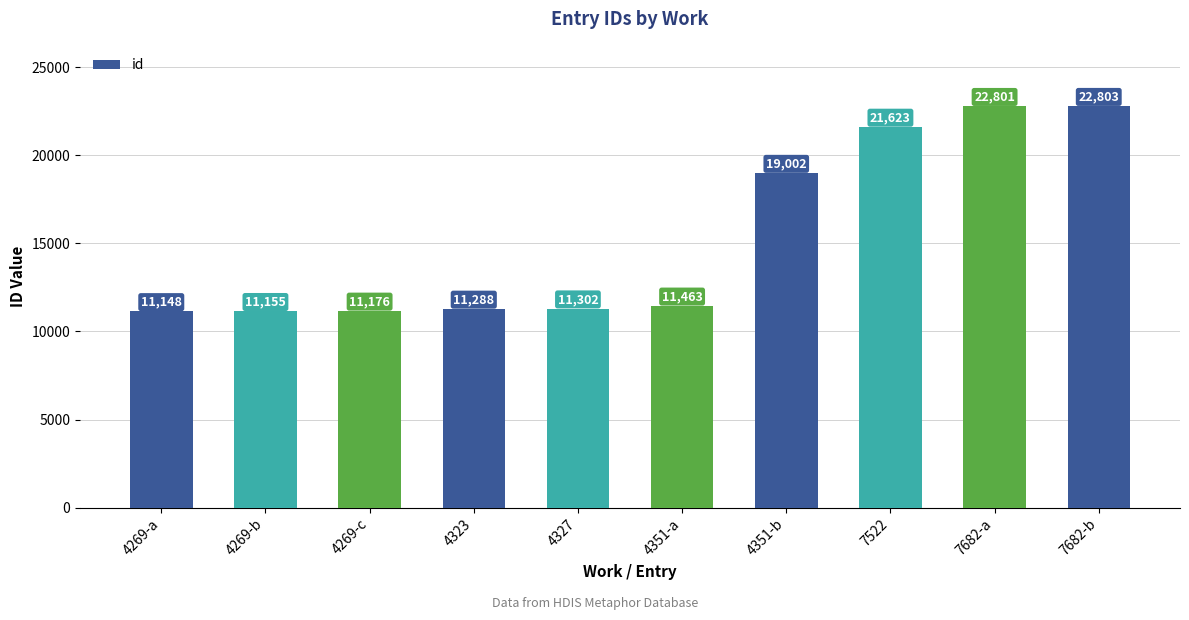

What is the label of the 9th bar from the right?

4269-b